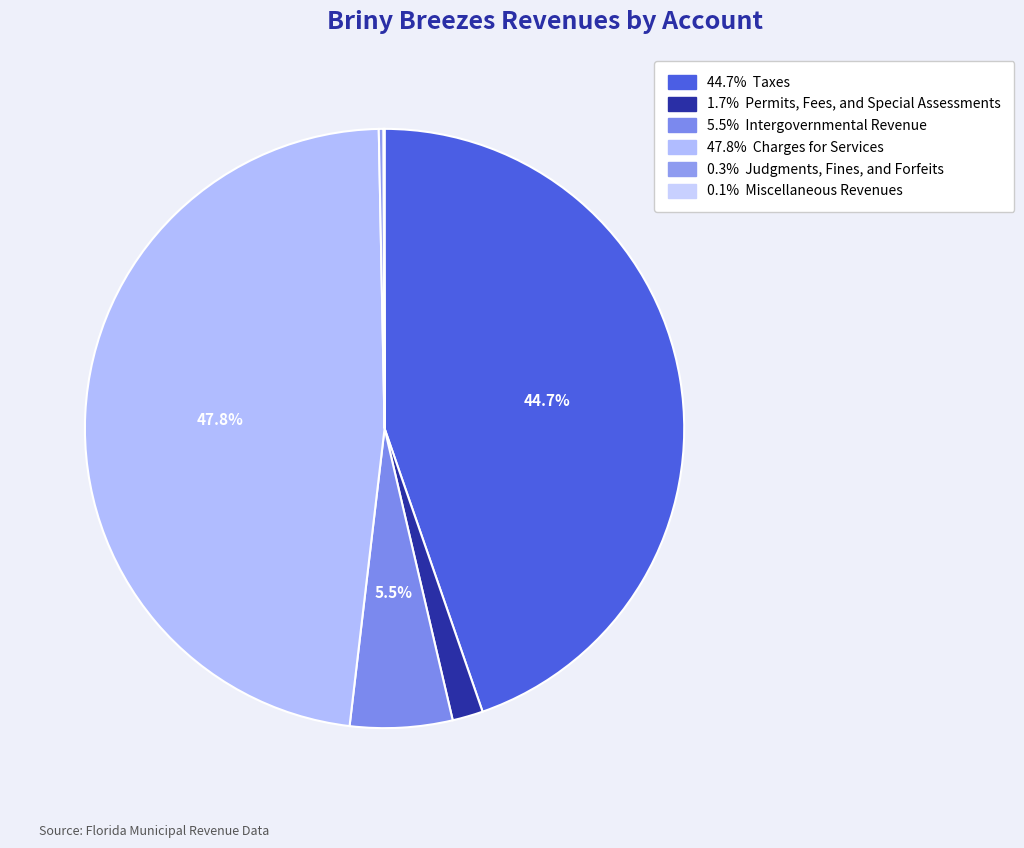

How many slices are in this pie chart?

6